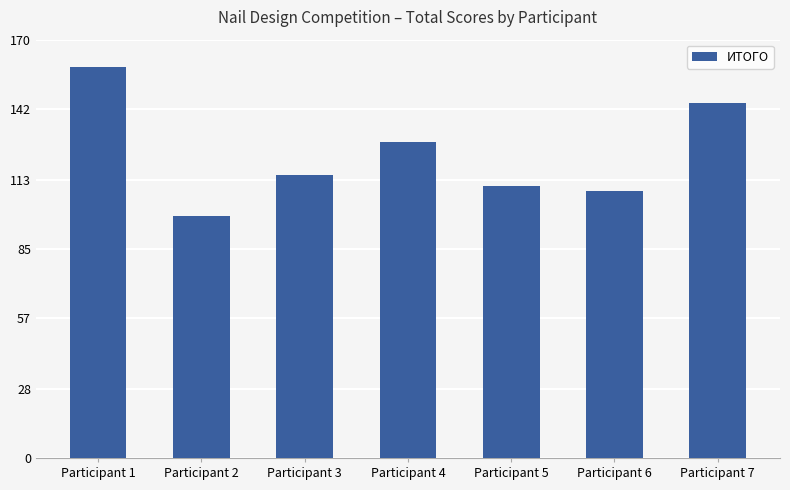

What is the maximum value shown in the chart?

159.0